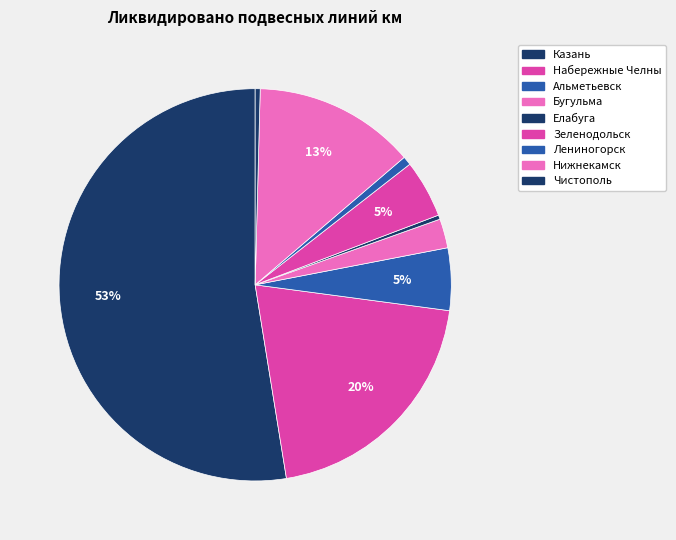

True or false: Набережные Челны accounts for 20% of the total.

True